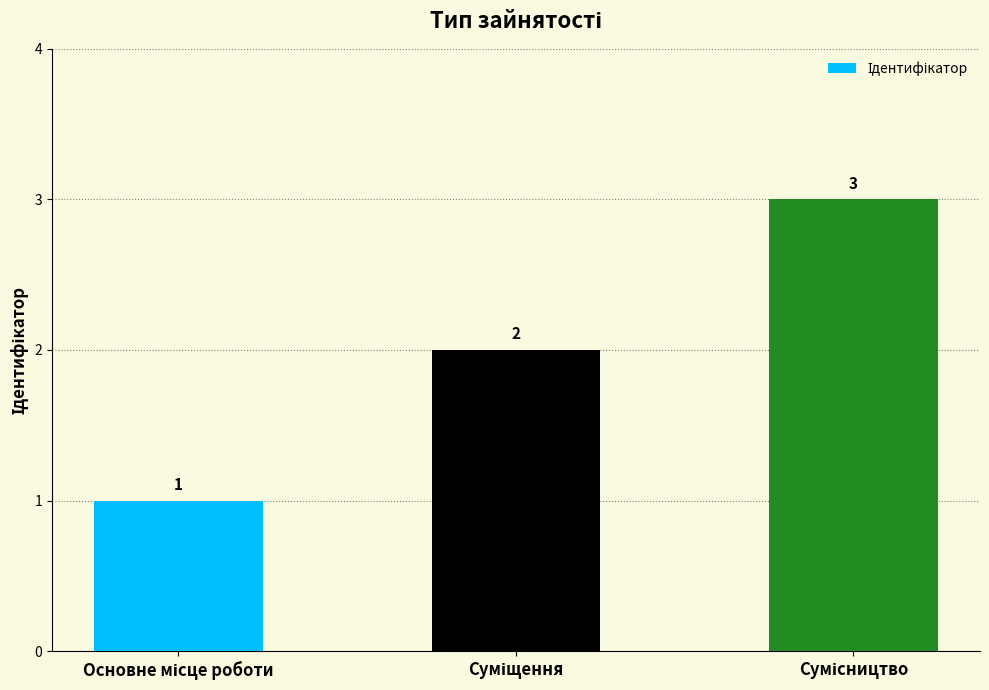

What is the maximum value shown in the chart?

3